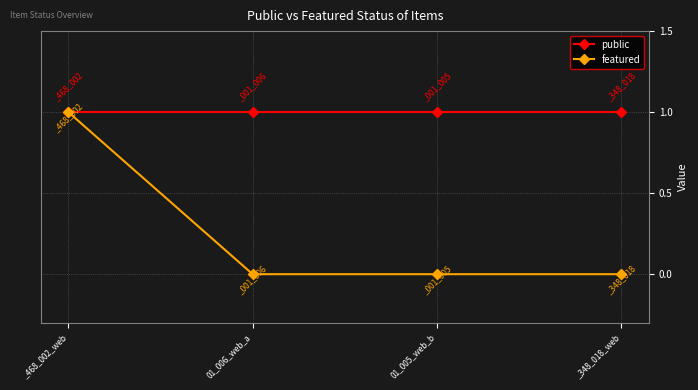

What position from the right is _468_002_web?

4